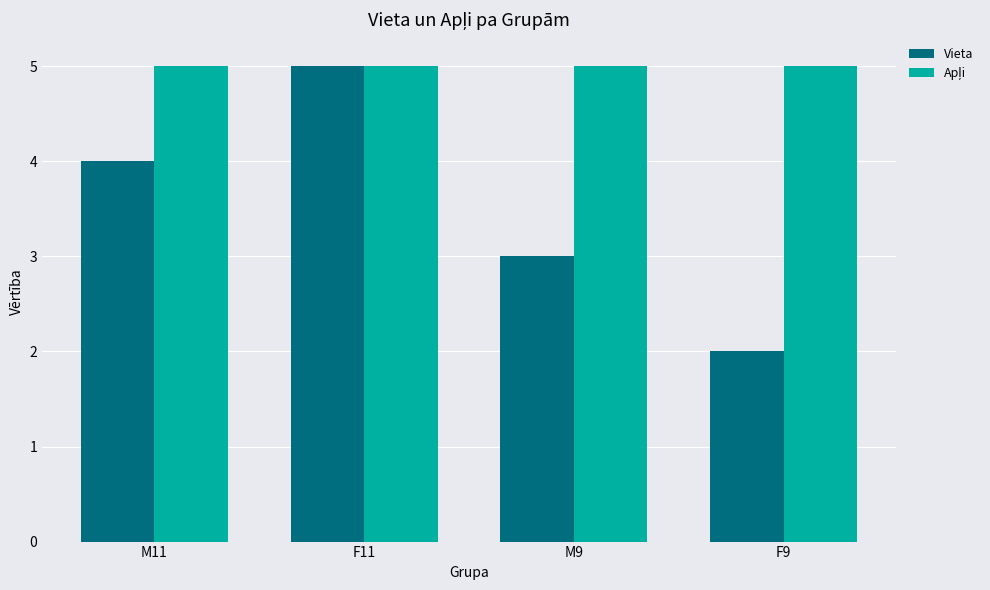

Which series changed the most between M9 and F9?

Vieta